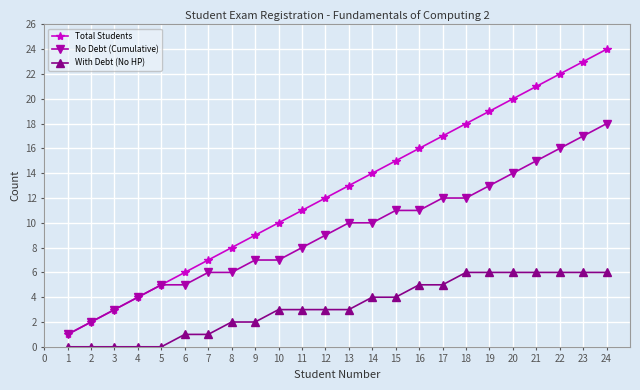

Reading left to right, what are all the values shown in this chart?

Total Students: 1	2	3	4	5	6	7	8	9	10	11	12	13	14	15	16	17	18	19	20	21	22	23	24
No Debt (Cumulative): 1	2	3	4	5	5	6	6	7	7	8	9	10	10	11	11	12	12	13	14	15	16	17	18
With Debt (No HP): 0	0	0	0	0	1	1	2	2	3	3	3	3	4	4	5	5	6	6	6	6	6	6	6